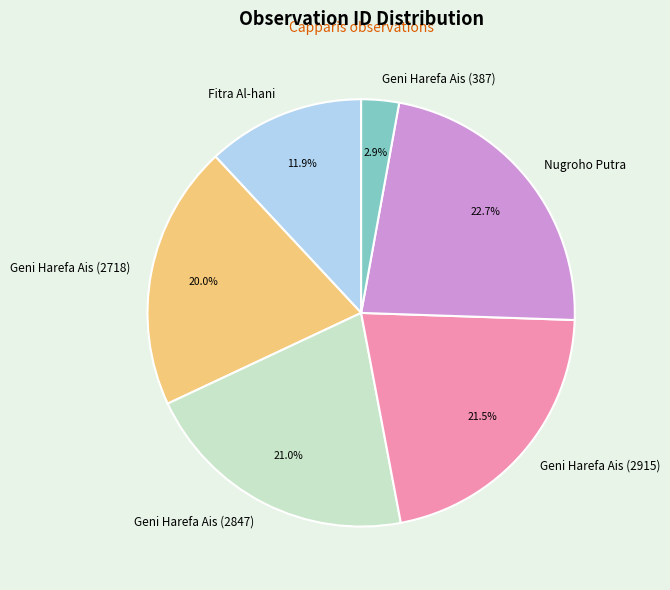

How many slices are in this pie chart?

6